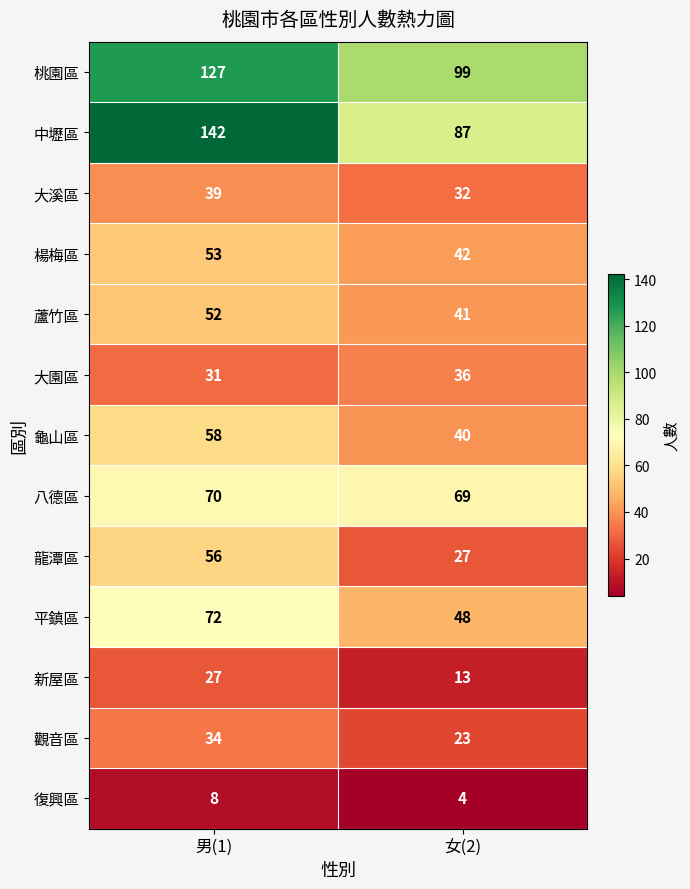

Read the 大園區 value at 男(1).

31